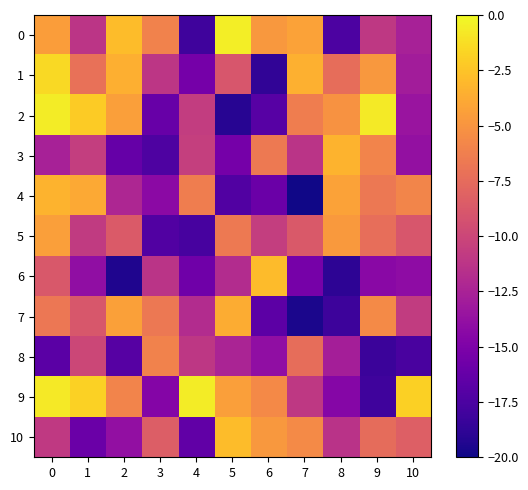

Which series has the largest range (max minus min)?

2